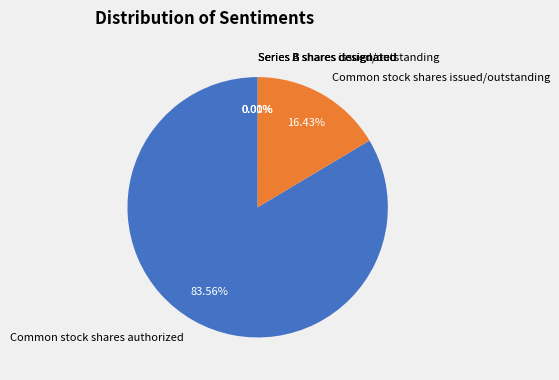

To the nearest percent, what is the average slice percentage?

20%